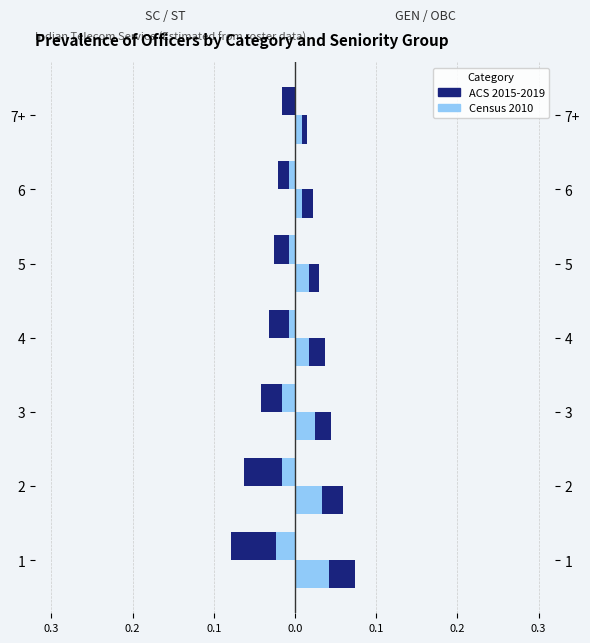

Is it true that GEN (ACS 2015-2019) equals 0.0 at 1?

False